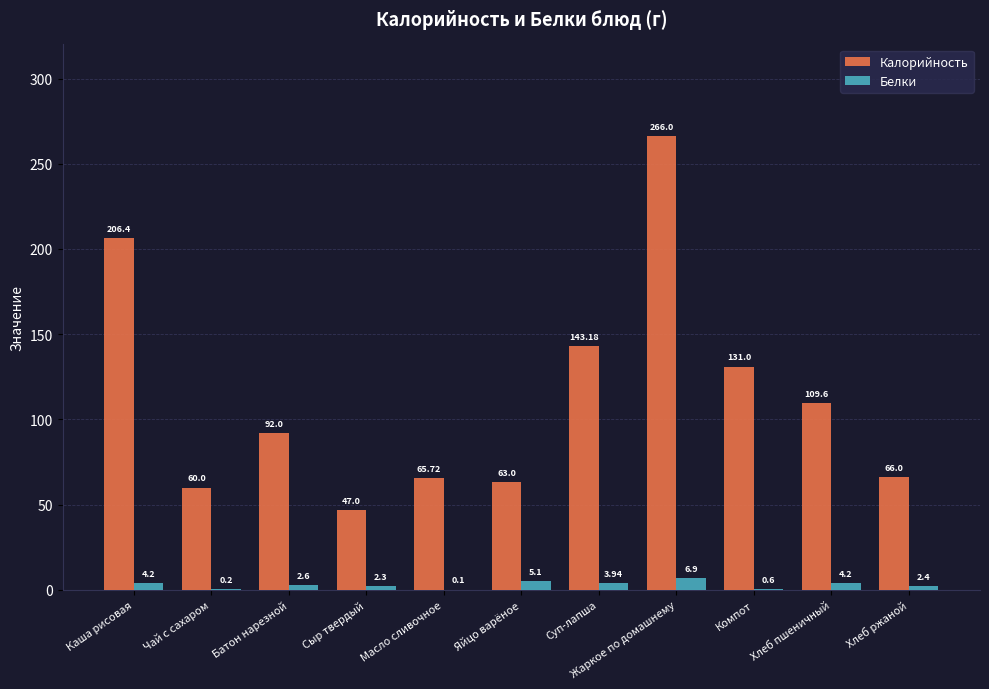

At which label does Белки reach its peak?

Жаркое по домашнему